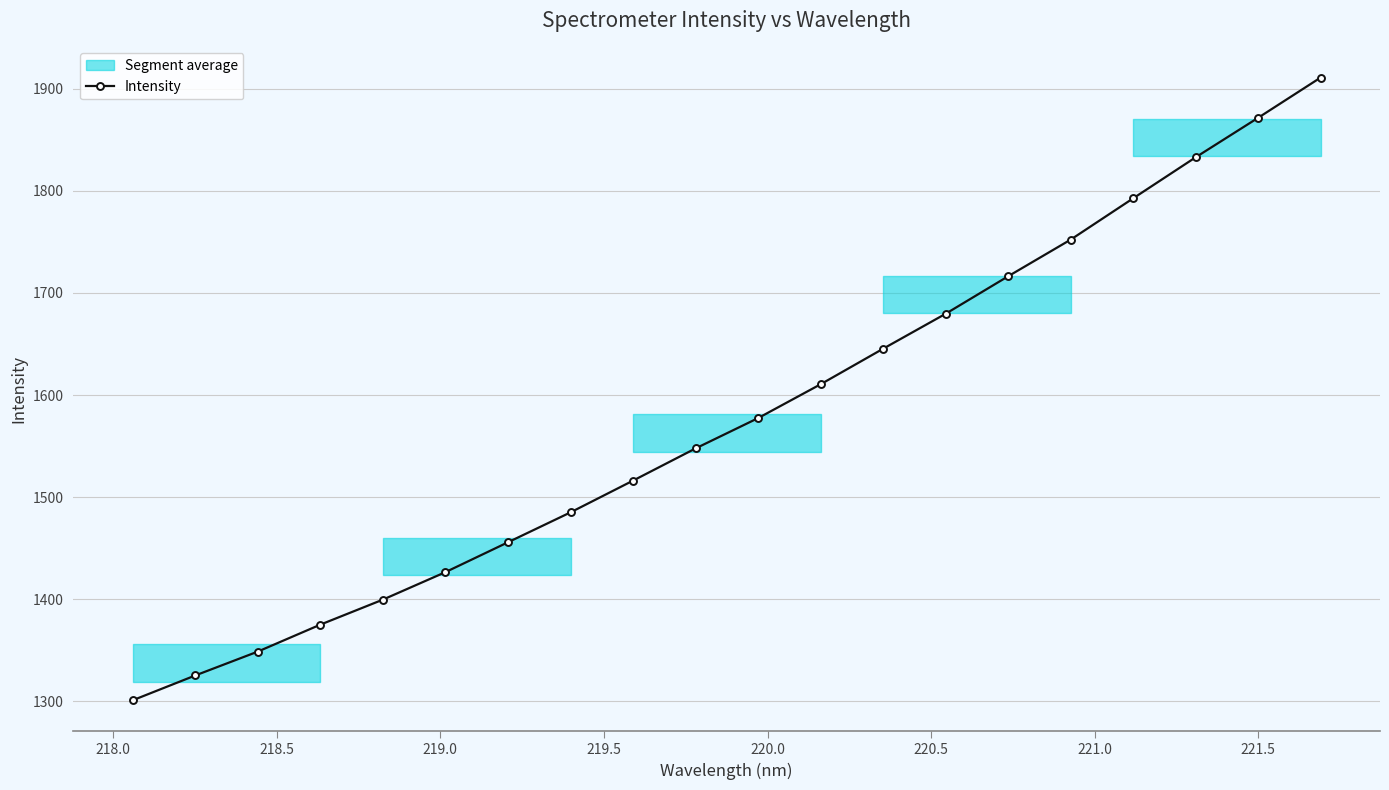

What is the highest value of the Intensity series?

1911.0